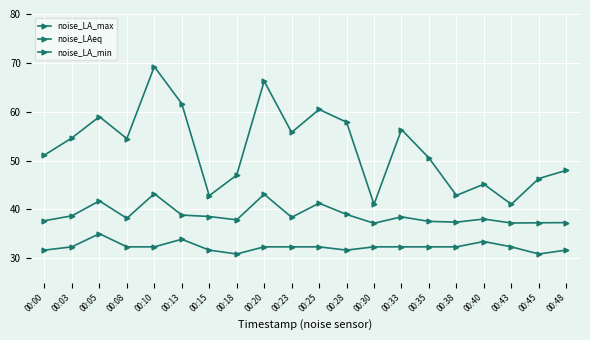

Which series has the largest total across all categories?

noise_LA_max